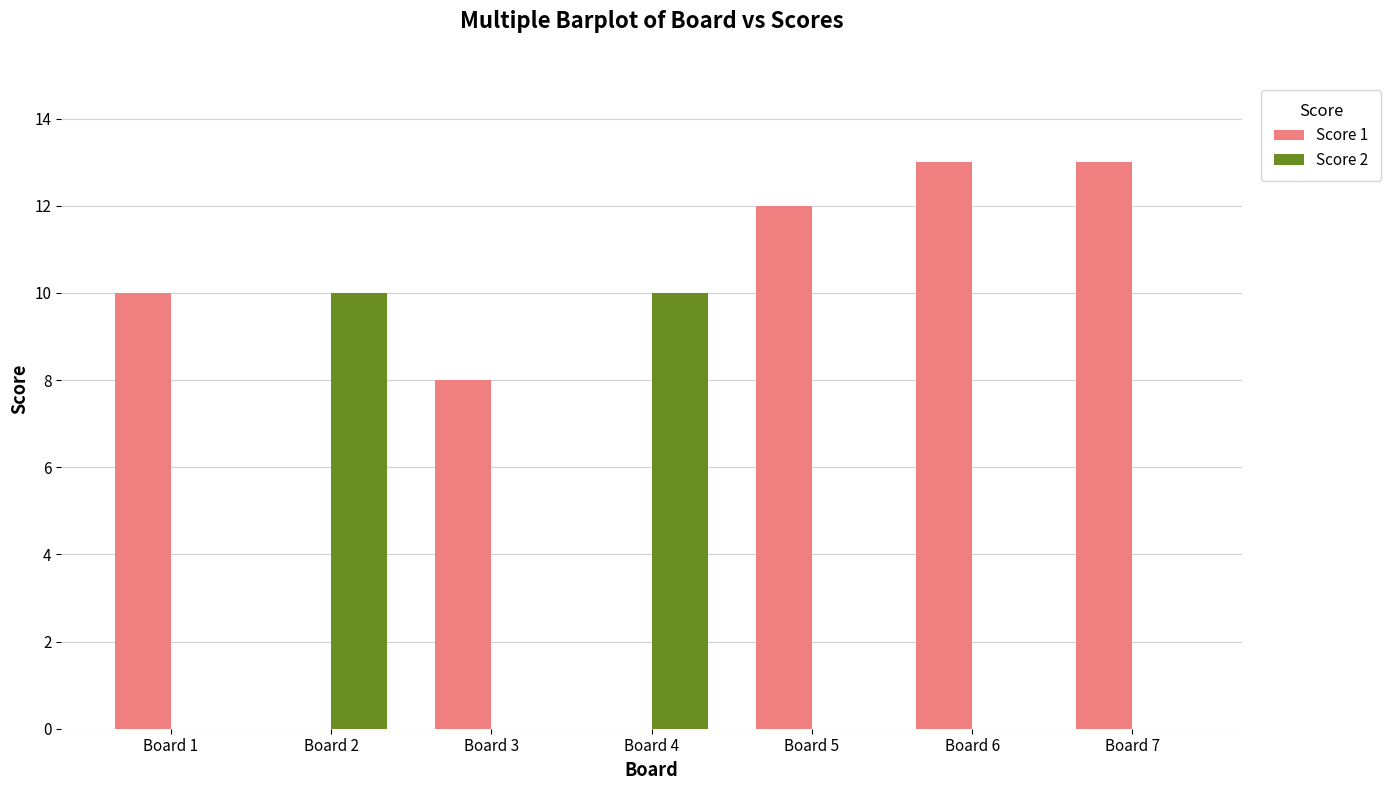

The Score 1 series shows 15 at Board 1. True or false?

False